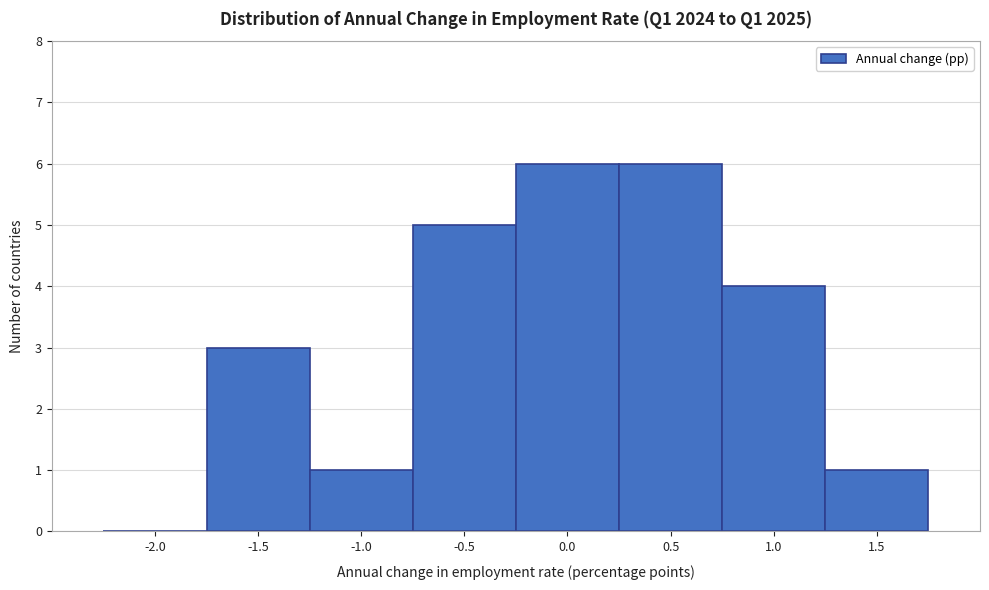

Reading right to left, what are all the values shown in this chart?

1.5=1	1.0=4	0.5=6	0.0=6	-0.5=5	-1.0=1	-1.5=3	-2.0=0